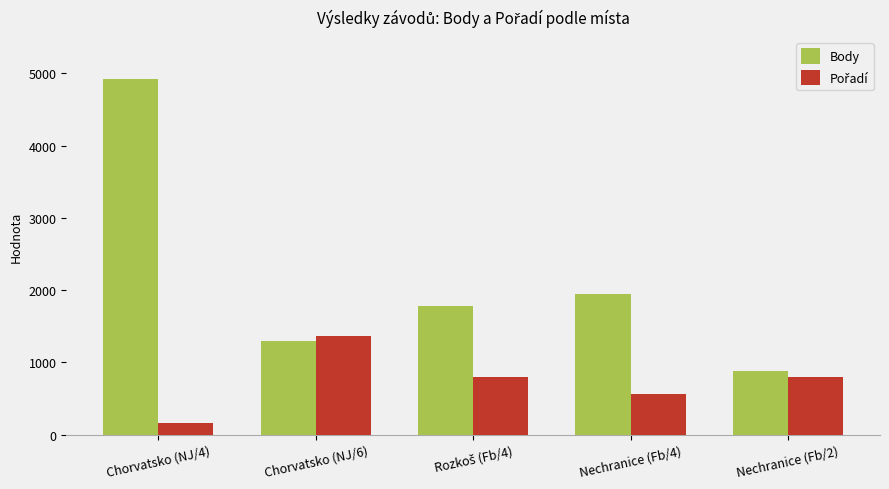

Is it true that Body equals 887 at Nechranice (Fb/2)?

True